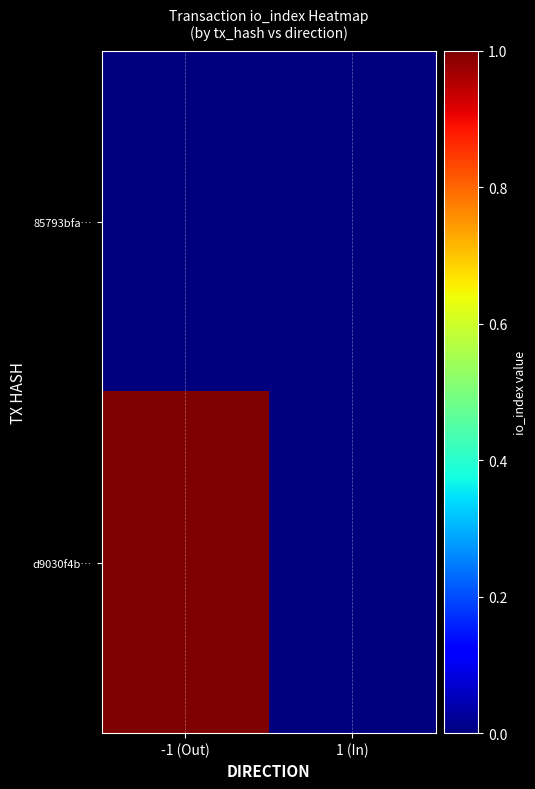

Which series has the largest range (max minus min)?

d9030f4b…